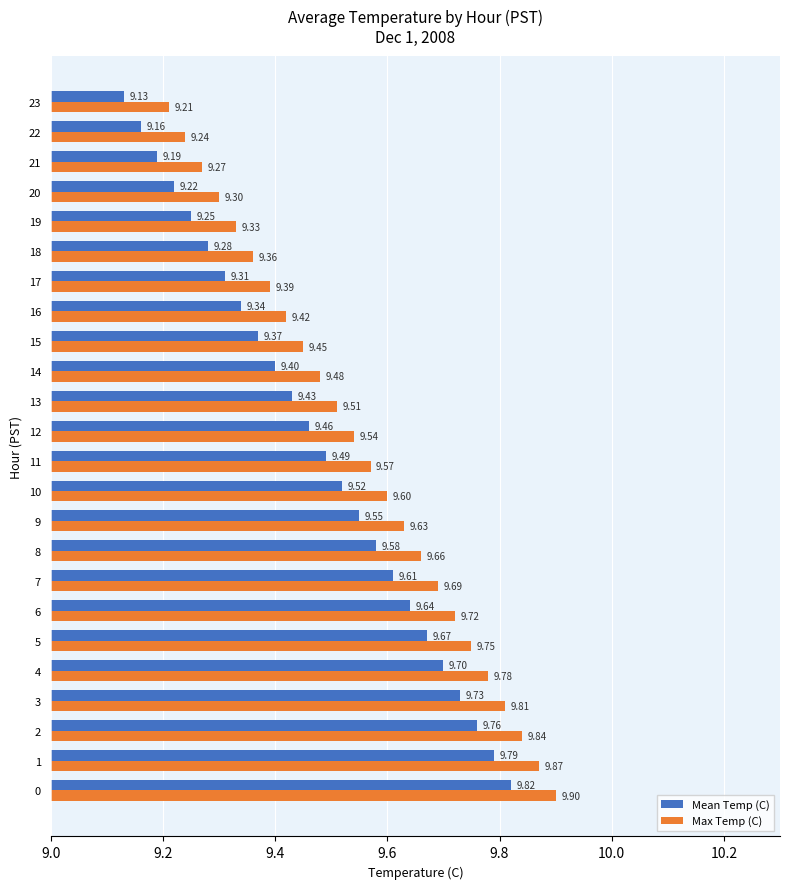

Count the number of data series in this chart.

2